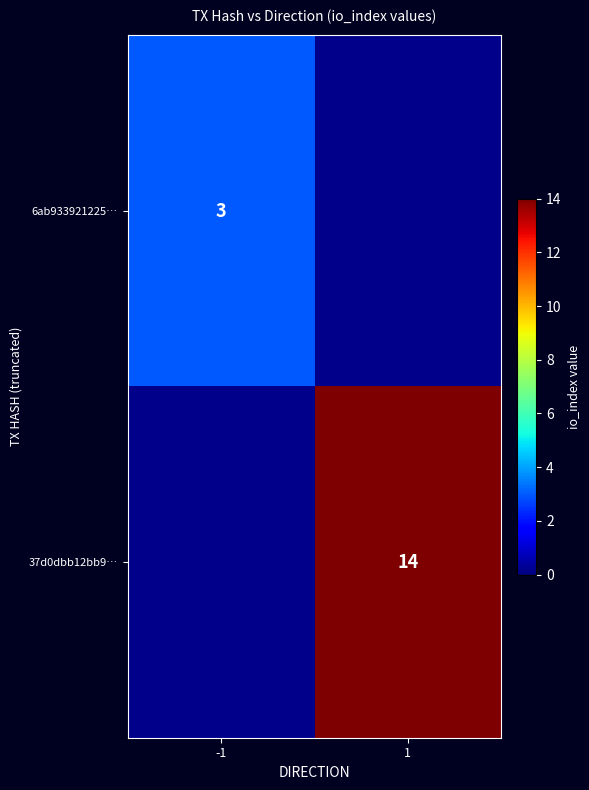

True or false: 6ab933921225… has a value of 3 at -1.

True